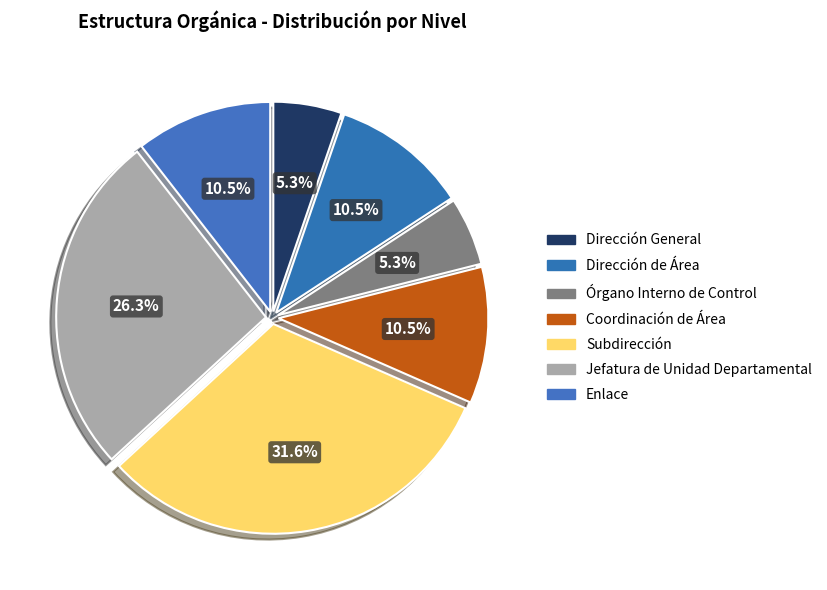

Which category has the biggest portion of the pie?

Subdirección